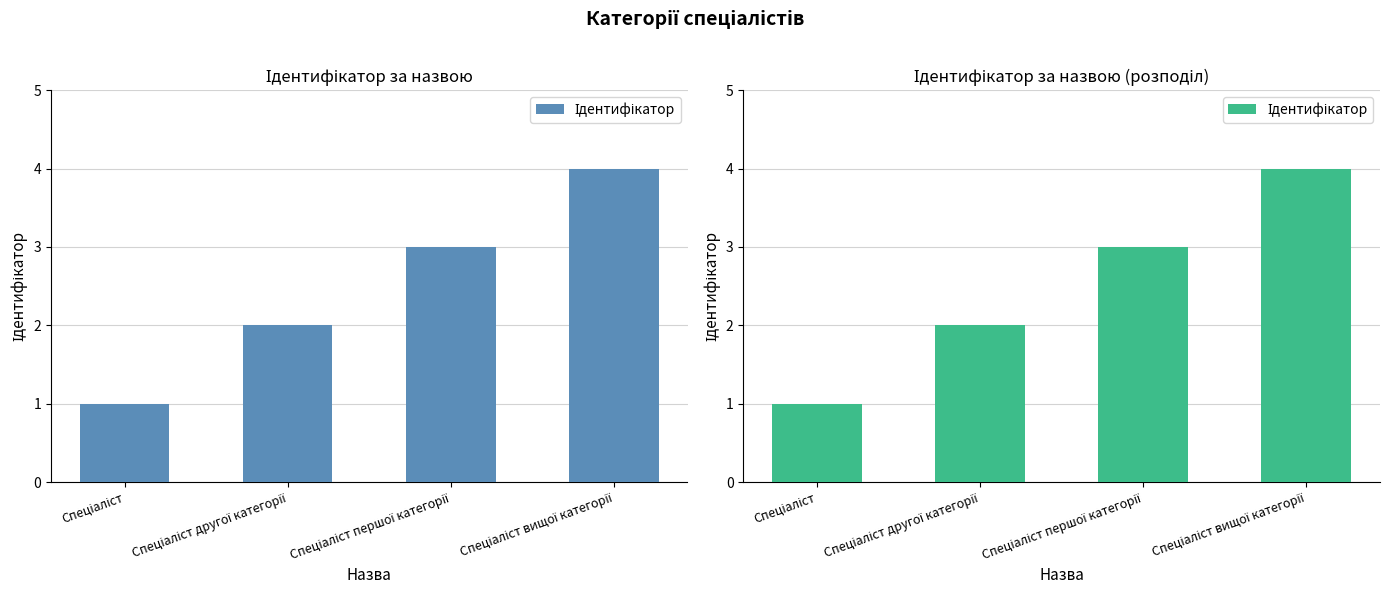

What is the approximate value at Спеціаліст вищої категорії?

4